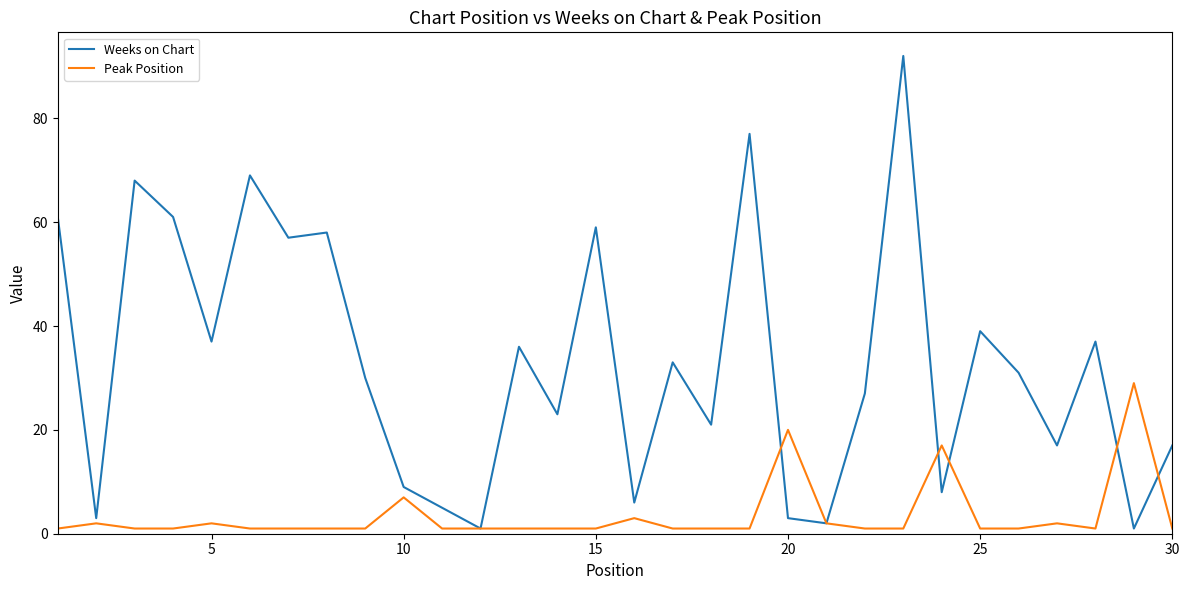

Rank the series by their maximum value, from highest to lowest.

Weeks on Chart, Peak Position